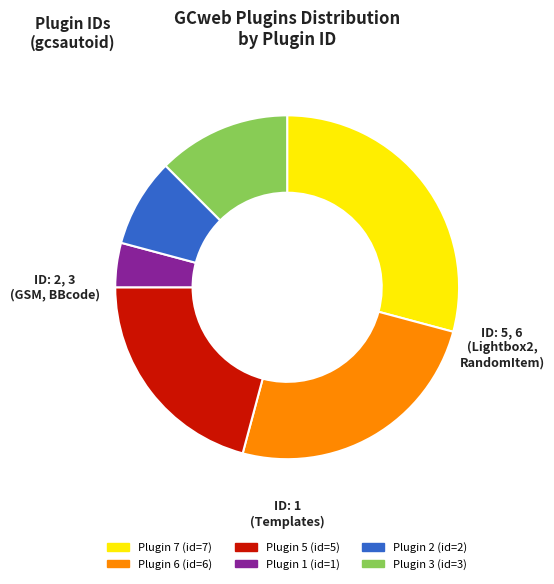

Is there a majority slice in this chart?

No